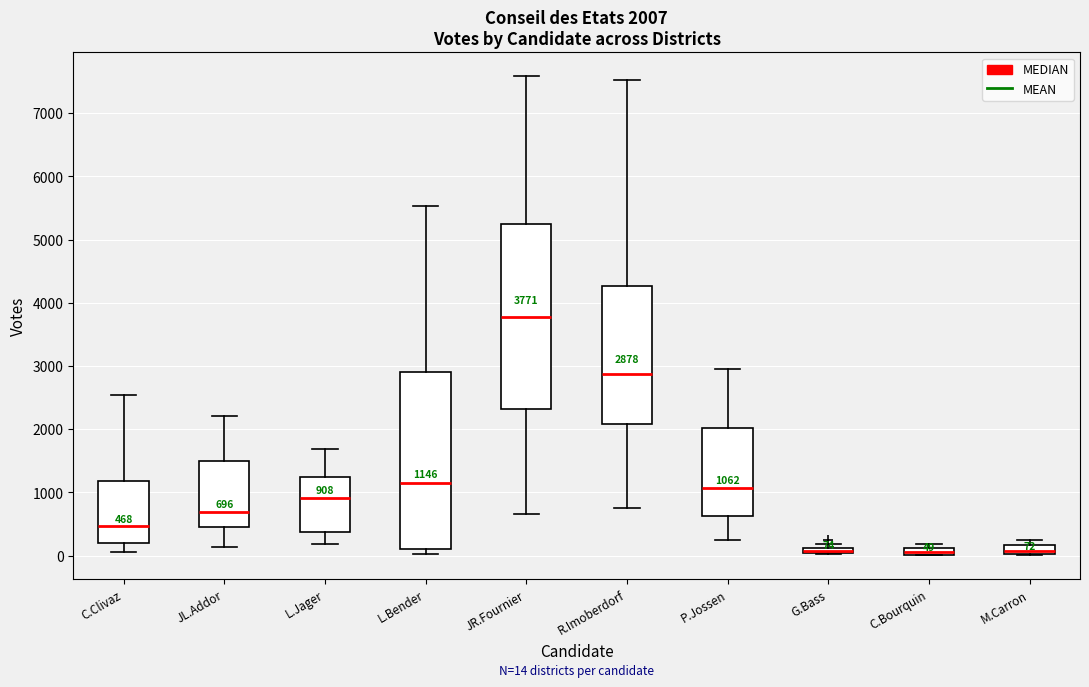

Which box is the tallest, from its lower edge to its upper edge?

JR.Fournier